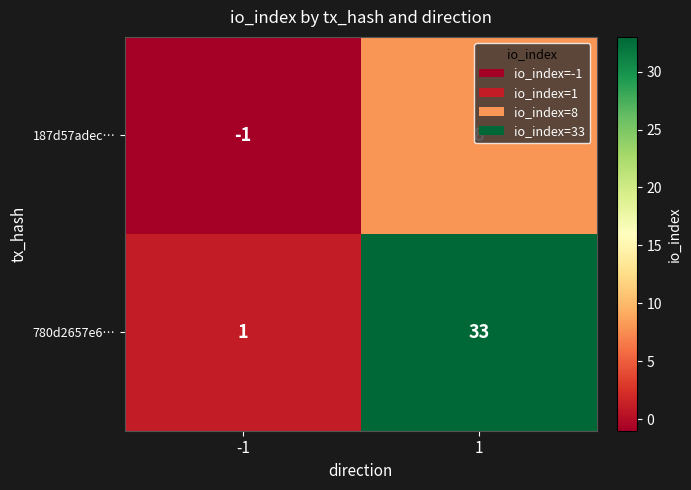

Which series has the widest spread of values?

780d2657e6…